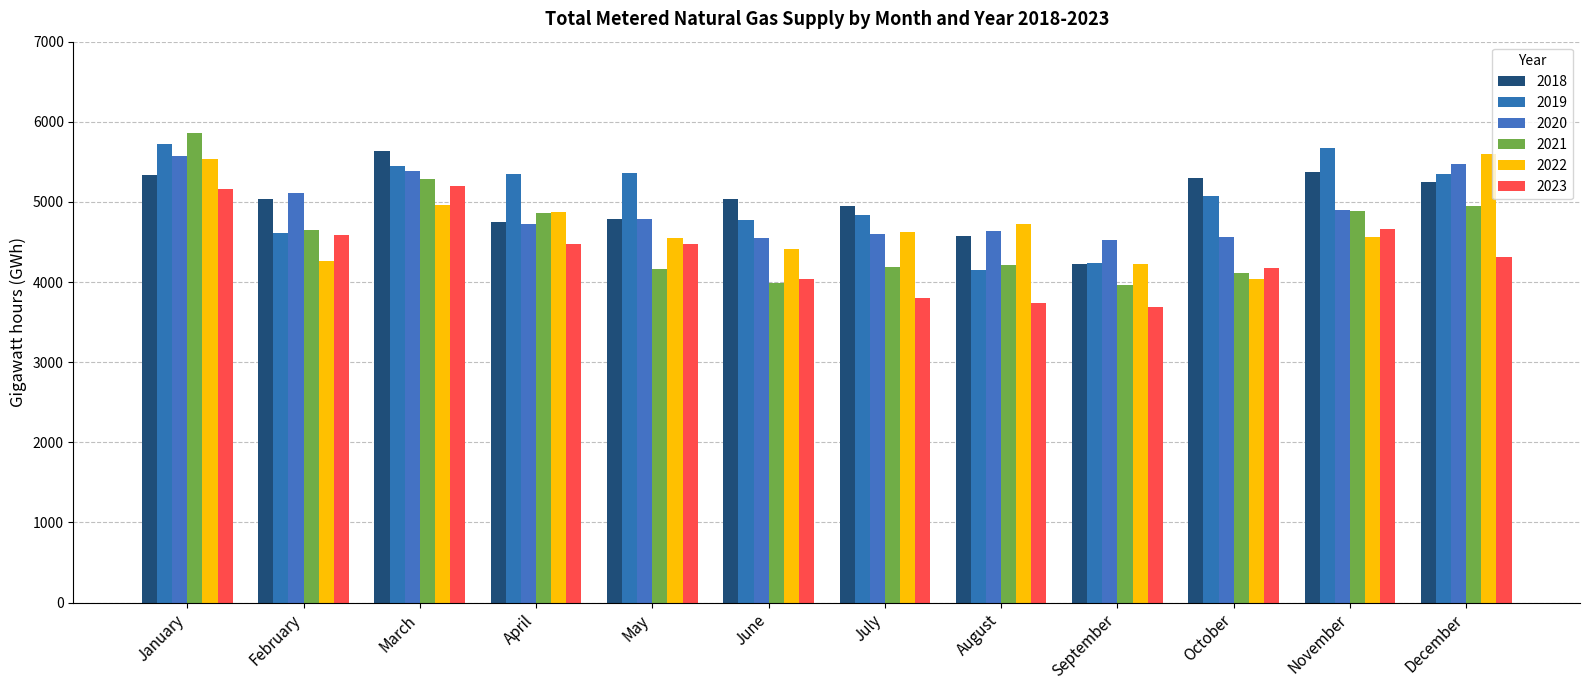

How many series are shown in this chart?

6